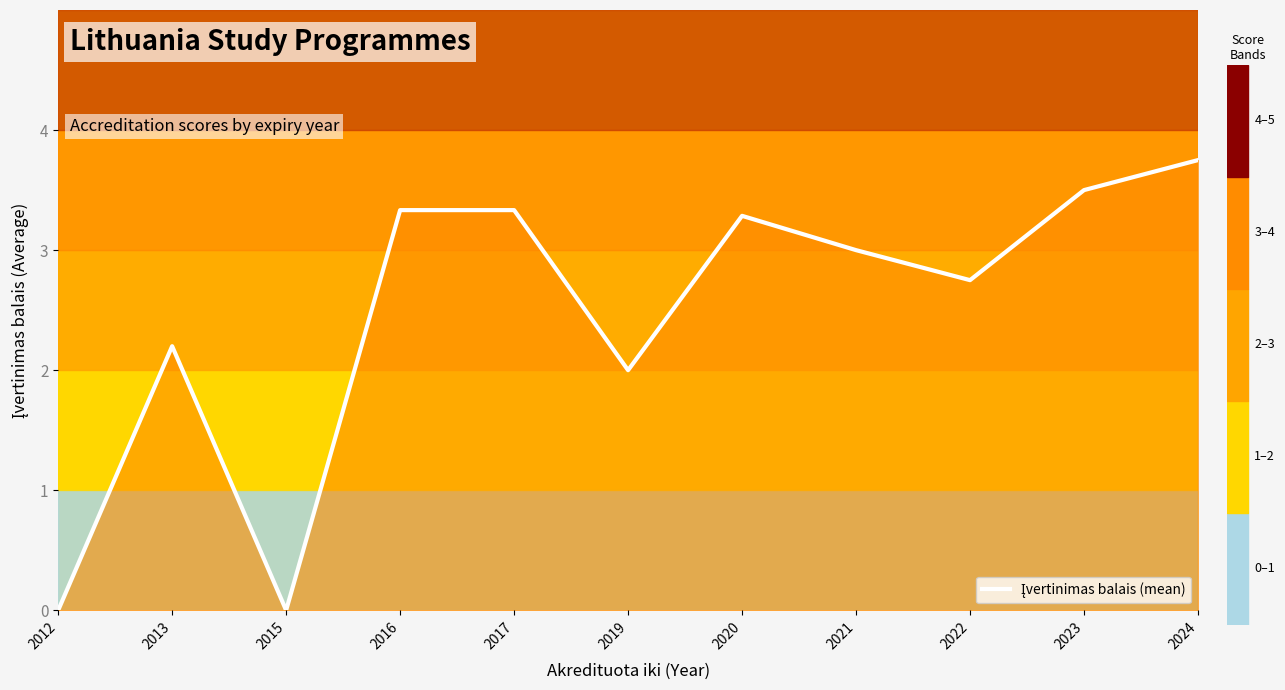

What value does the data have at 2016?

3.3